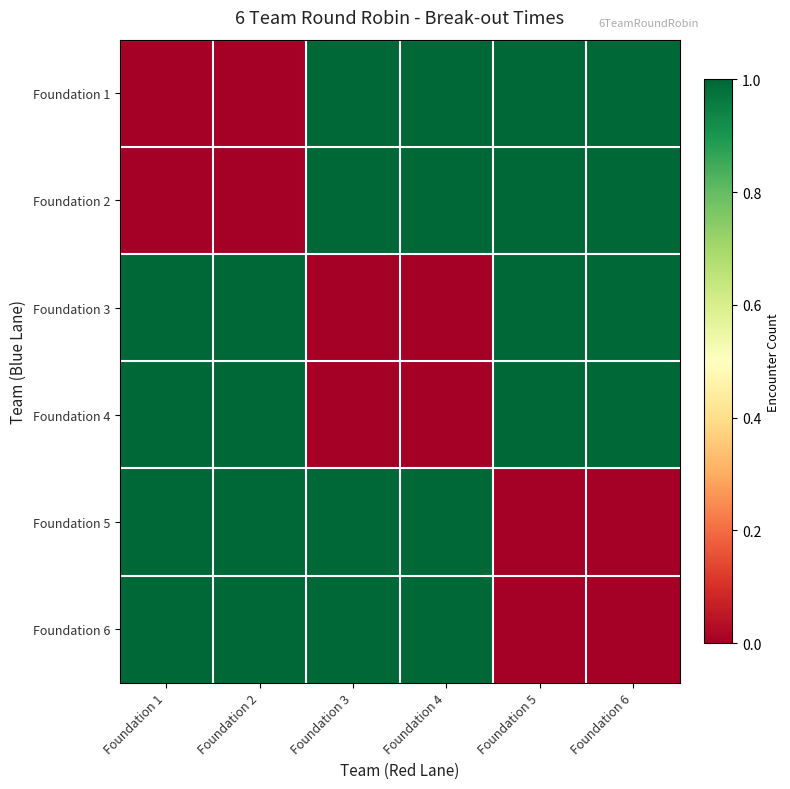

Which has a higher value, Foundation 1 or Foundation 6?

Foundation 6